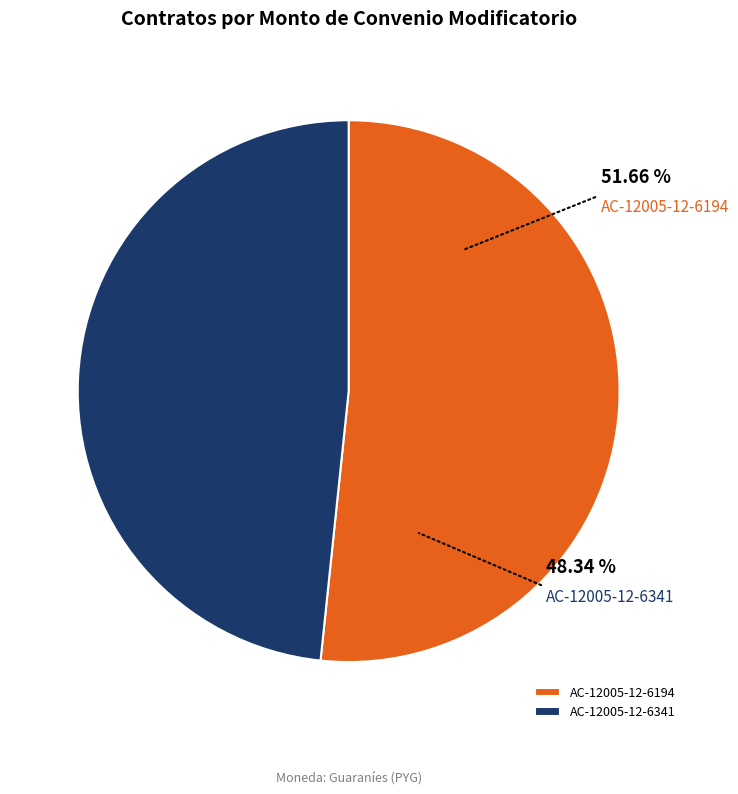

Rank the categories by value from highest to lowest.

AC-12005-12-6194, AC-12005-12-6341